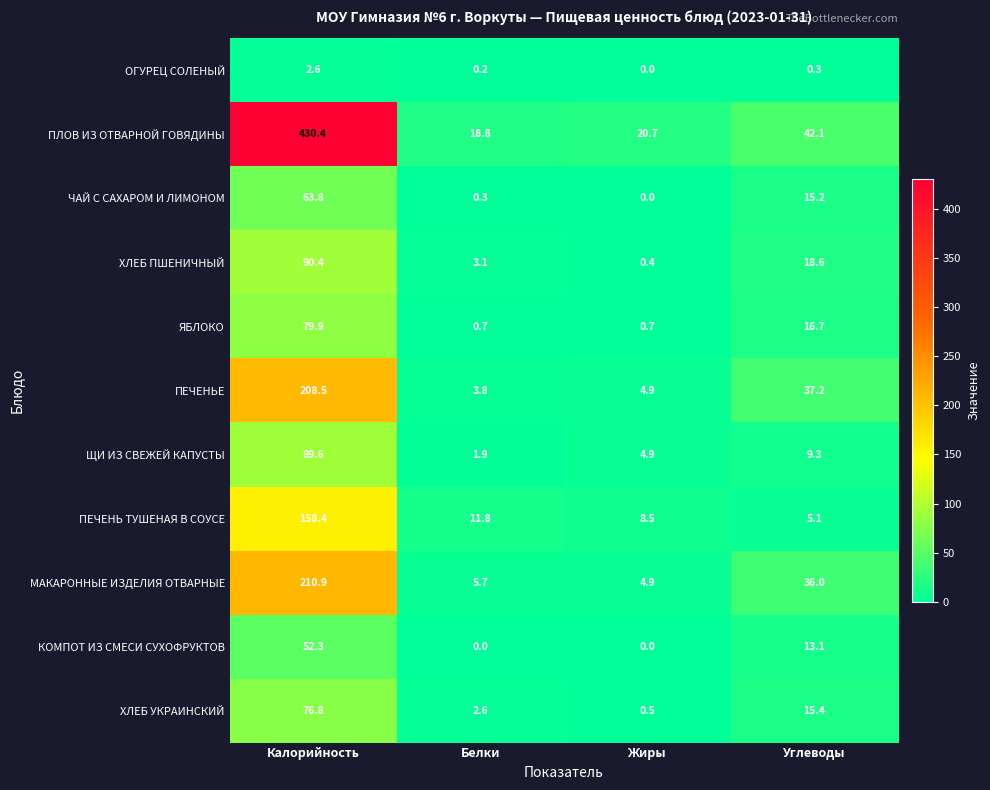

What is the total value across all series at Жиры?

45.5